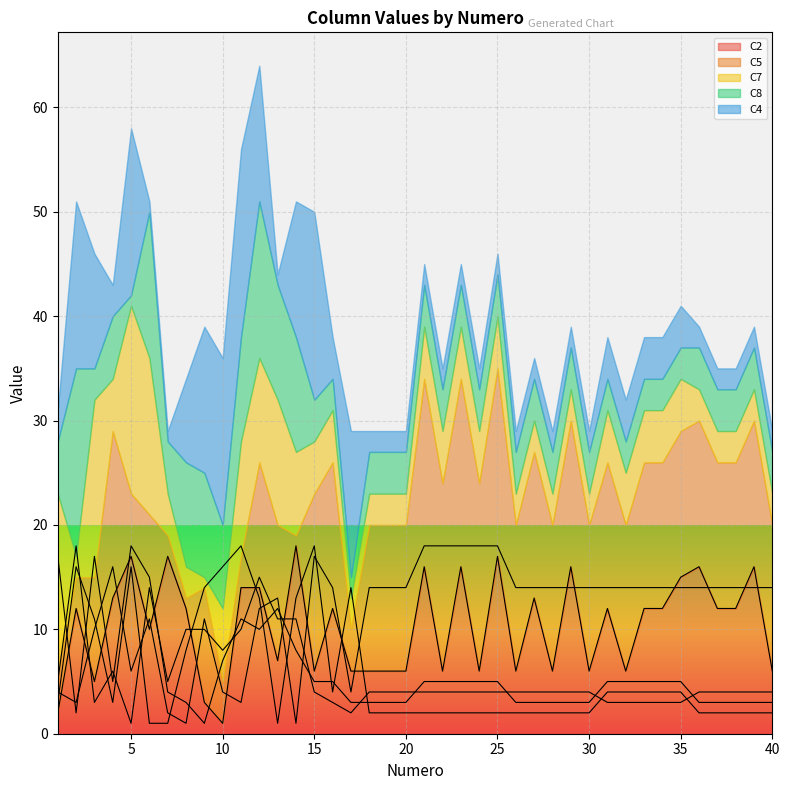

Reading right to left, transcribe all the data shown in this chart.

C2: 40=6	39=16	38=12	37=12	36=16	35=15	34=12	33=12	32=6	31=12	30=6	29=16	28=6	27=13	26=6	25=17	24=6	23=16	22=6	21=16	20=6	19=6	18=6	17=6	16=12	15=6	14=18	13=7	12=14	11=14	10=1	9=3	8=12	7=17	6=10	5=17	4=13	3=5	2=12	1=2
C5: 40=14	39=14	38=14	37=14	36=14	35=14	34=14	33=14	32=14	31=14	30=14	29=14	28=14	27=14	26=14	25=18	24=18	23=18	22=18	21=18	20=14	19=14	18=14	17=4	16=14	15=17	14=1	13=13	12=12	11=3	10=4	9=11	8=1	7=2	6=11	5=6	4=16	3=10	2=3	1=4
C7: 40=3	39=3	38=3	37=3	36=3	35=5	34=5	33=5	32=5	31=5	30=3	29=3	28=3	27=3	26=3	25=5	24=5	23=5	22=5	21=5	20=3	19=3	18=3	17=3	16=5	15=5	14=8	13=12	12=10	11=11	10=7	9=1	8=3	7=4	6=15	5=18	4=5	3=17	2=2	1=17
C8: 40=4	39=4	38=4	37=4	36=4	35=3	34=3	33=3	32=3	31=3	30=4	29=4	28=4	27=4	26=4	25=4	24=4	23=4	22=4	21=4	20=4	19=4	18=4	17=2	16=3	15=4	14=11	13=11	12=15	11=10	10=8	9=10	8=10	7=5	6=14	5=1	4=6	3=3	2=18	1=5
C4: 40=2	39=2	38=2	37=2	36=2	35=4	34=4	33=4	32=4	31=4	30=2	29=2	28=2	27=2	26=2	25=2	24=2	23=2	22=2	21=2	20=2	19=2	18=2	17=14	16=4	15=18	14=13	13=1	12=13	11=18	10=16	9=14	8=8	7=1	6=1	5=16	4=3	3=11	2=16	1=3